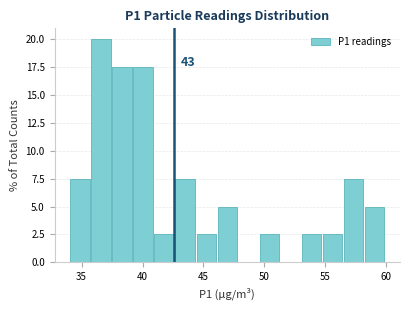

Around what value on the x-axis is the tallest bar? Give the approximate position of its centre, as read against the axis.

36.5